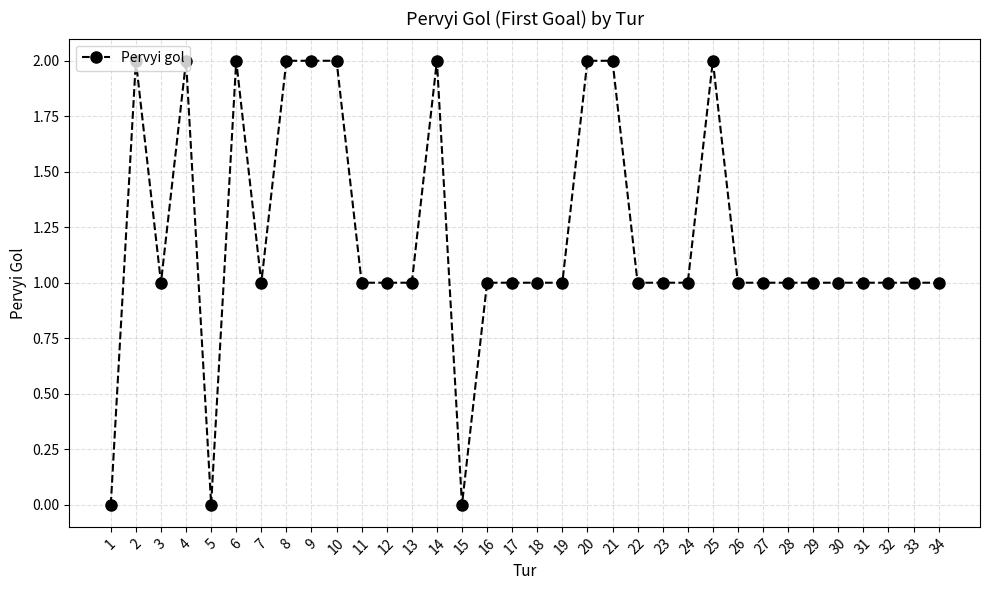

What is the sum of the values at 11 and 26?

2